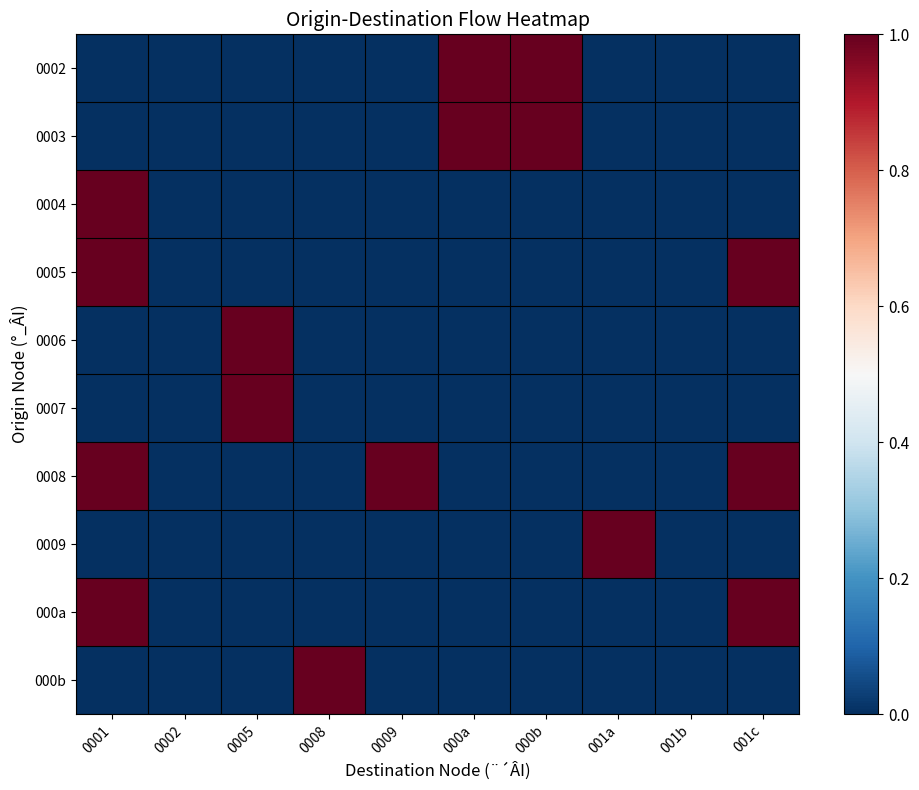

Reading left to right, what are all the values shown in this chart?

0002: 0001=0	0002=0	0005=0	0008=0	0009=0	000a=1	000b=1	001a=0	001b=0	001c=0
0003: 0001=0	0002=0	0005=0	0008=0	0009=0	000a=1	000b=1	001a=0	001b=0	001c=0
0004: 0001=1	0002=0	0005=0	0008=0	0009=0	000a=0	000b=0	001a=0	001b=0	001c=0
0005: 0001=1	0002=0	0005=0	0008=0	0009=0	000a=0	000b=0	001a=0	001b=0	001c=1
0006: 0001=0	0002=0	0005=1	0008=0	0009=0	000a=0	000b=0	001a=0	001b=0	001c=0
0007: 0001=0	0002=0	0005=1	0008=0	0009=0	000a=0	000b=0	001a=0	001b=0	001c=0
0008: 0001=1	0002=0	0005=0	0008=0	0009=1	000a=0	000b=0	001a=0	001b=0	001c=1
0009: 0001=0	0002=0	0005=0	0008=0	0009=0	000a=0	000b=0	001a=1	001b=0	001c=0
000a: 0001=1	0002=0	0005=0	0008=0	0009=0	000a=0	000b=0	001a=0	001b=0	001c=1
000b: 0001=0	0002=0	0005=0	0008=1	0009=0	000a=0	000b=0	001a=0	001b=0	001c=0